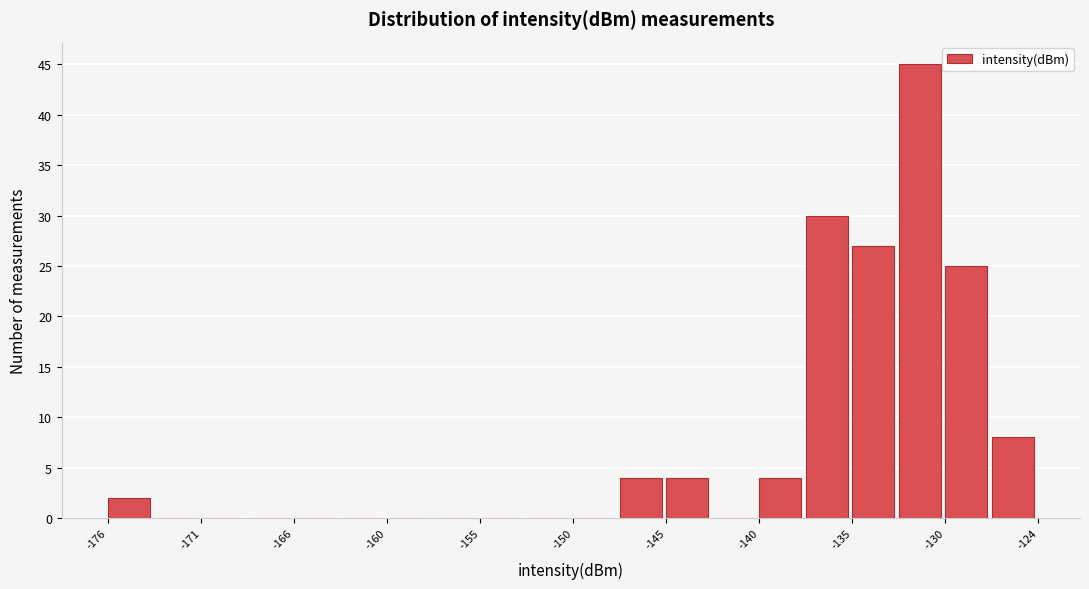

Read against the x-axis, roughly where is the centre of the tallest bar?

-131